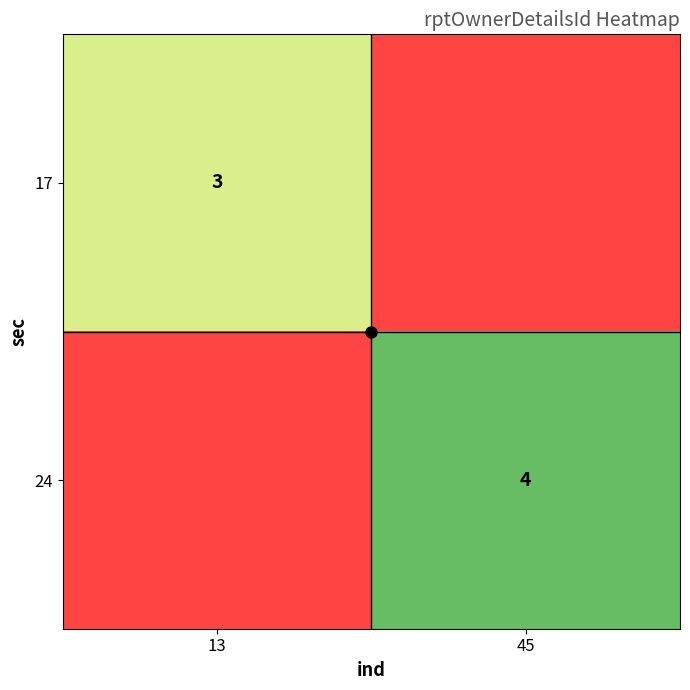

Is the value of 17 at 13 greater than the value of 24 at 45?

No